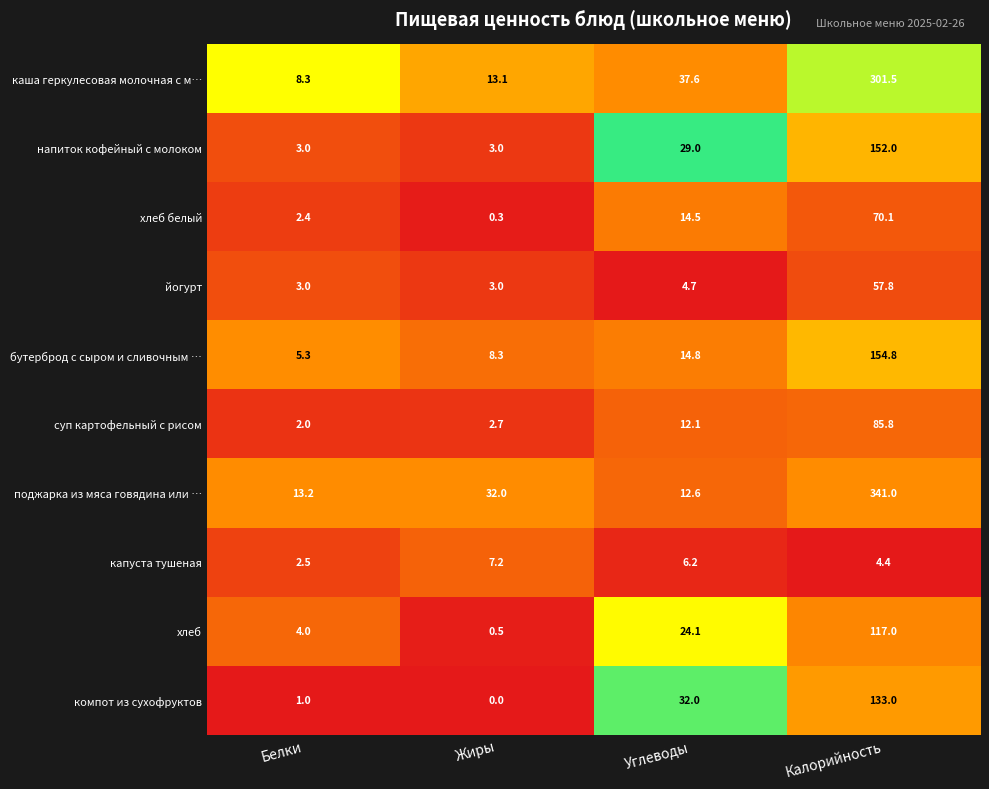

What is the maximum value for каша геркулесовая молочная с м…?

301.5